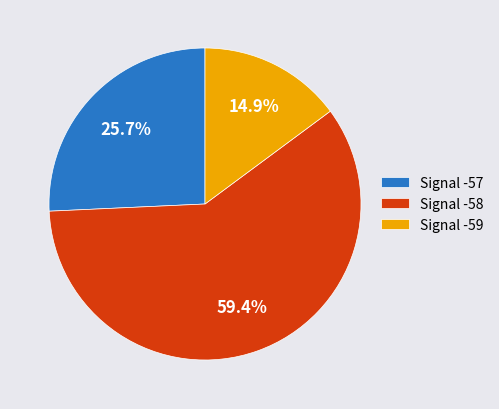

Does any single category account for the majority?

Yes